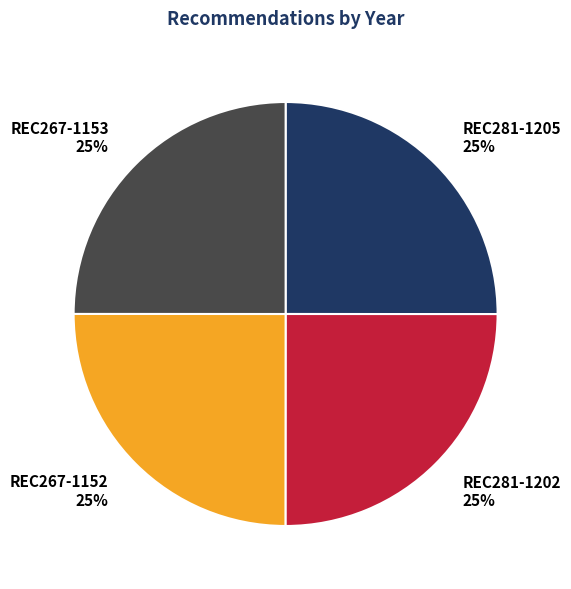

The REC281-1202 slice represents 25% of the pie. True or false?

True